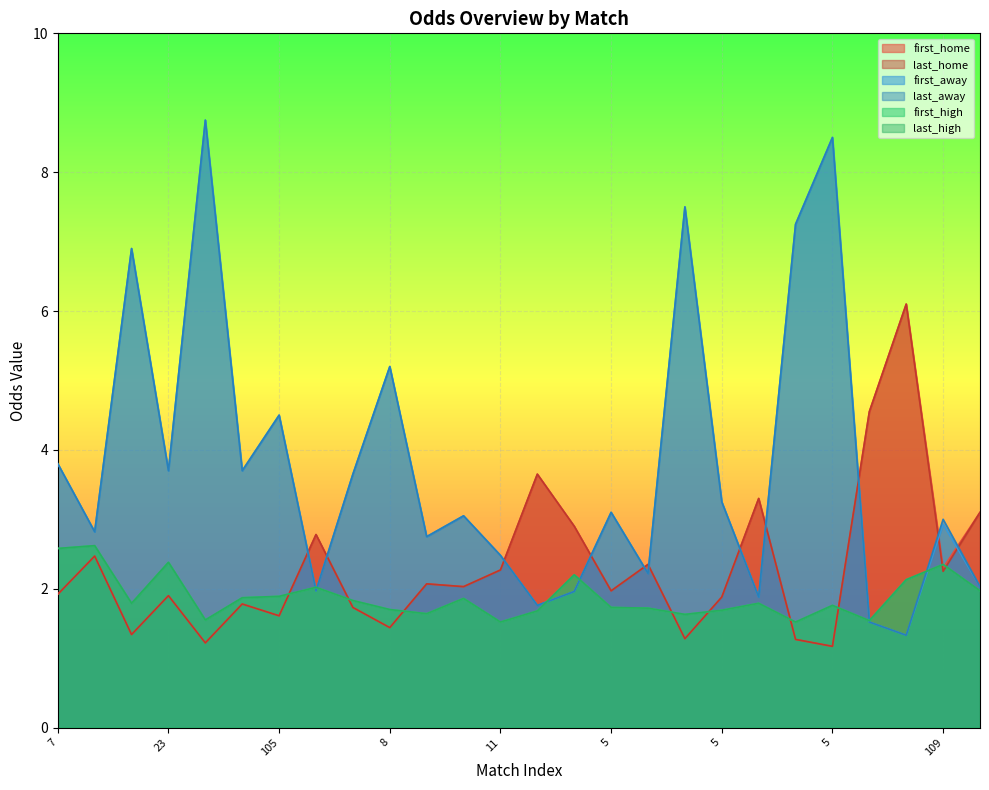

The value of first_high at 5 is 1.6. True or false?

True